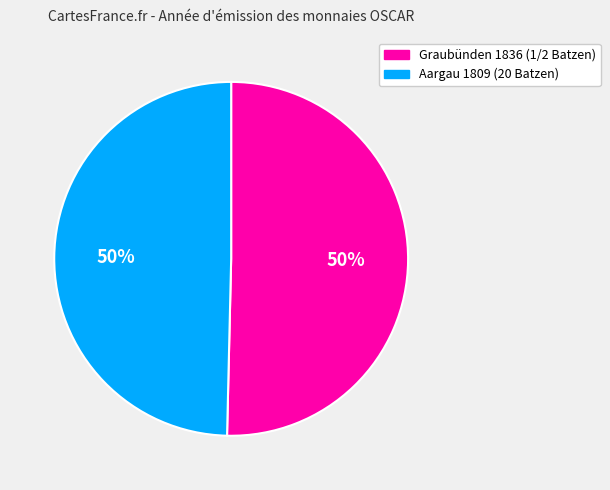

Approximately how many times larger is the value at Aargau 1809 (20 Batzen) compared to Graubünden 1836 (1/2 Batzen)?

1.0